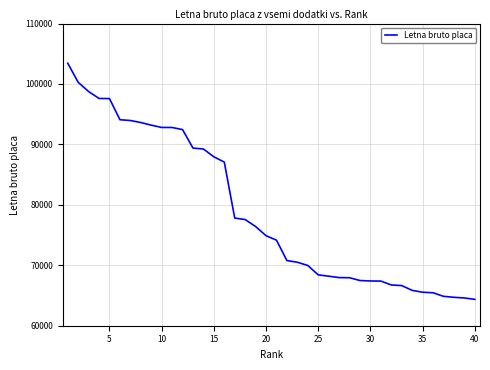

What is the difference between the second highest and second lowest values?

35684.4